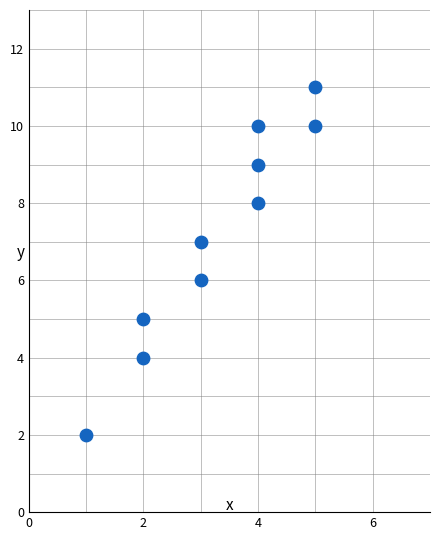

What is the range of Y values (max minus min)?

9